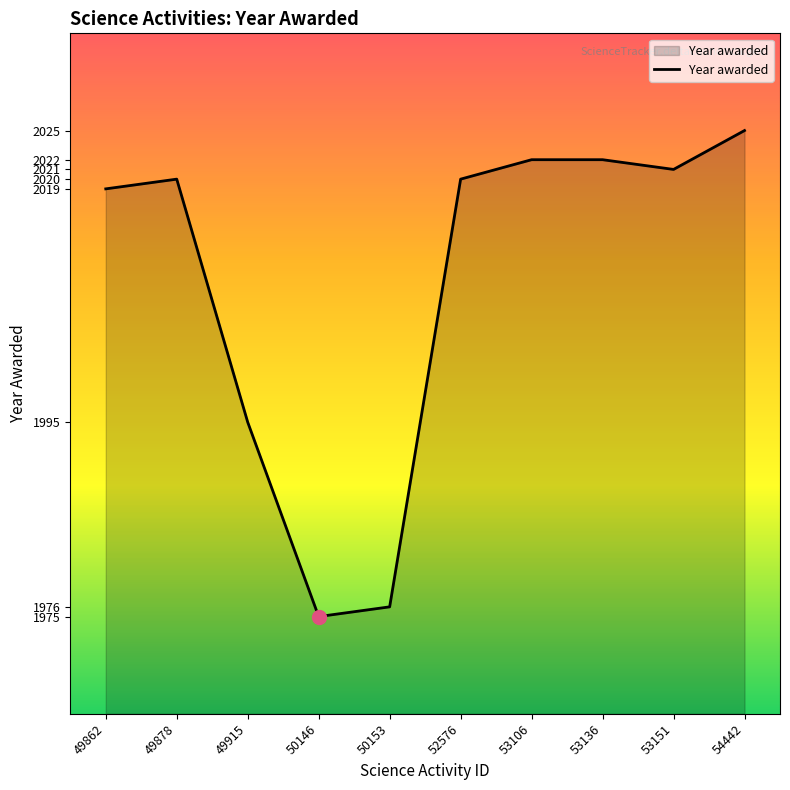

The value at 52576 is 3131. True or false?

False